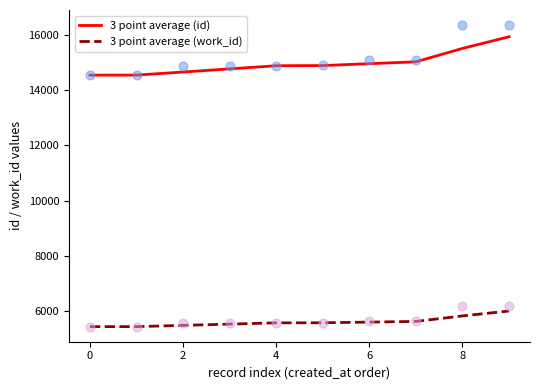

What are all the series names shown in the legend?

3 point average (id), 3 point average (work_id)